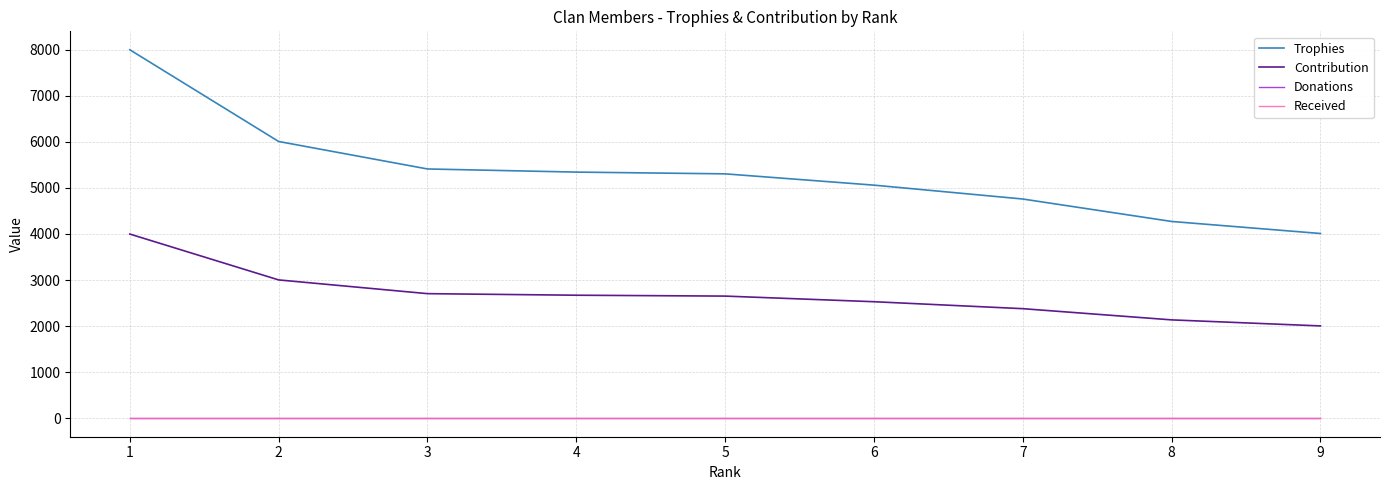

What is the total value across all series at 9?

6013